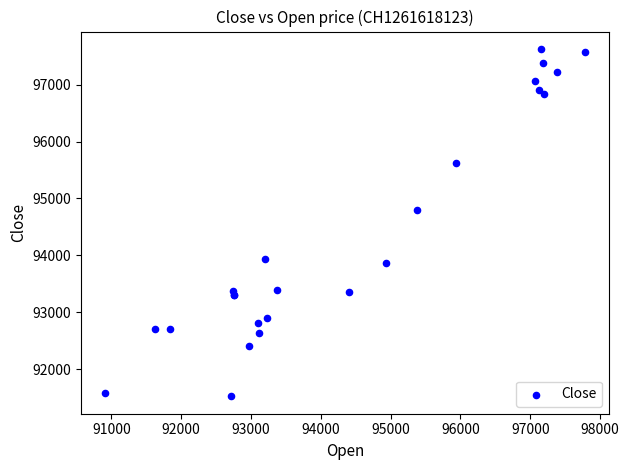

What Y value in the scatter plot is closest to 94575?

94790